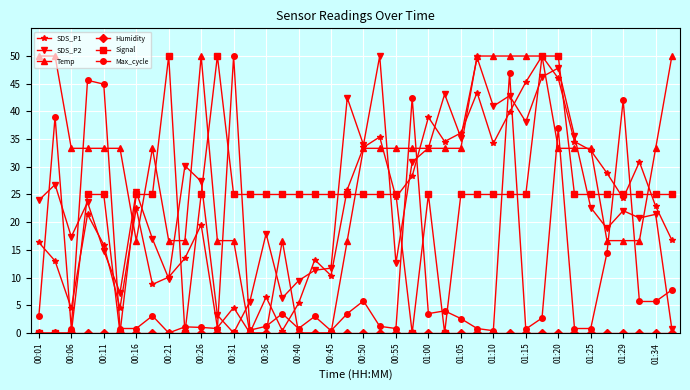

True or false: Temp has more than 2 interior local peaks.

True